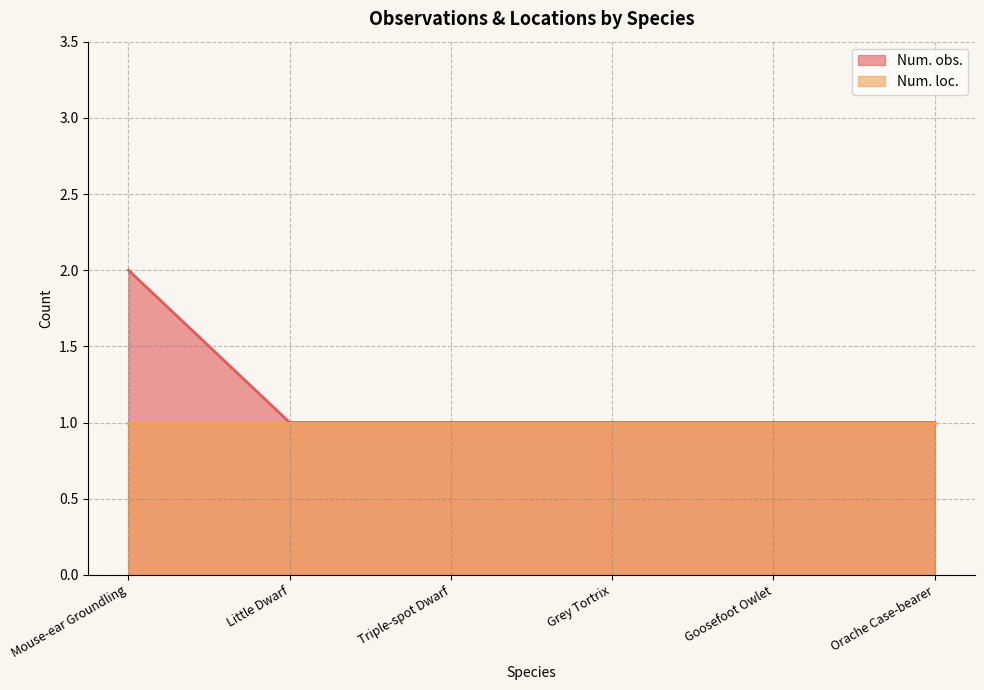

Reading right to left, transcribe all the data shown in this chart.

Orache Case-bearer=1	Goosefoot Owlet=1	Grey Tortrix=1	Triple-spot Dwarf=1	Little Dwarf=1	Mouse-ear Groundling=2